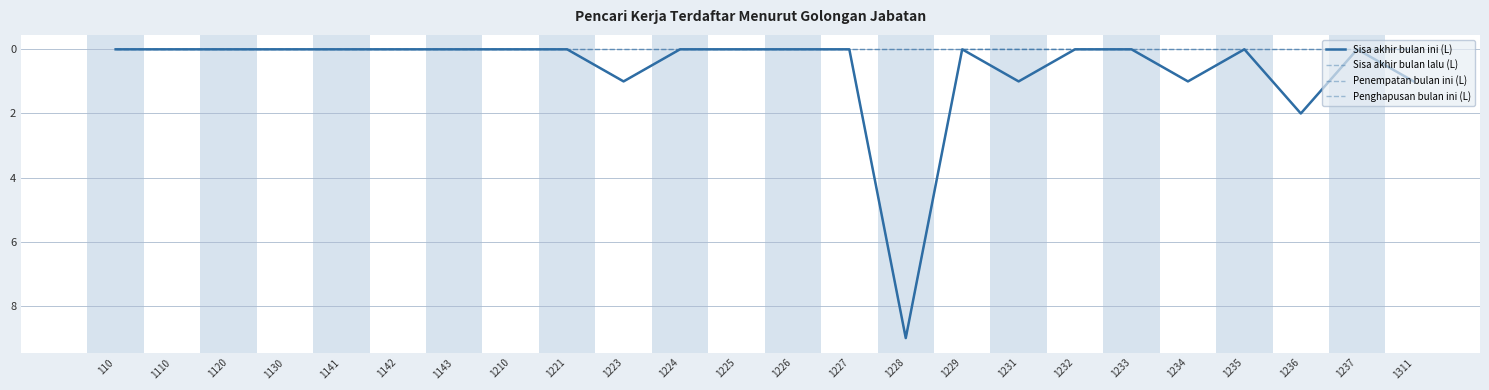

True or false: Sisa akhir bulan lalu (L) has a value of 0 at 1130.

True